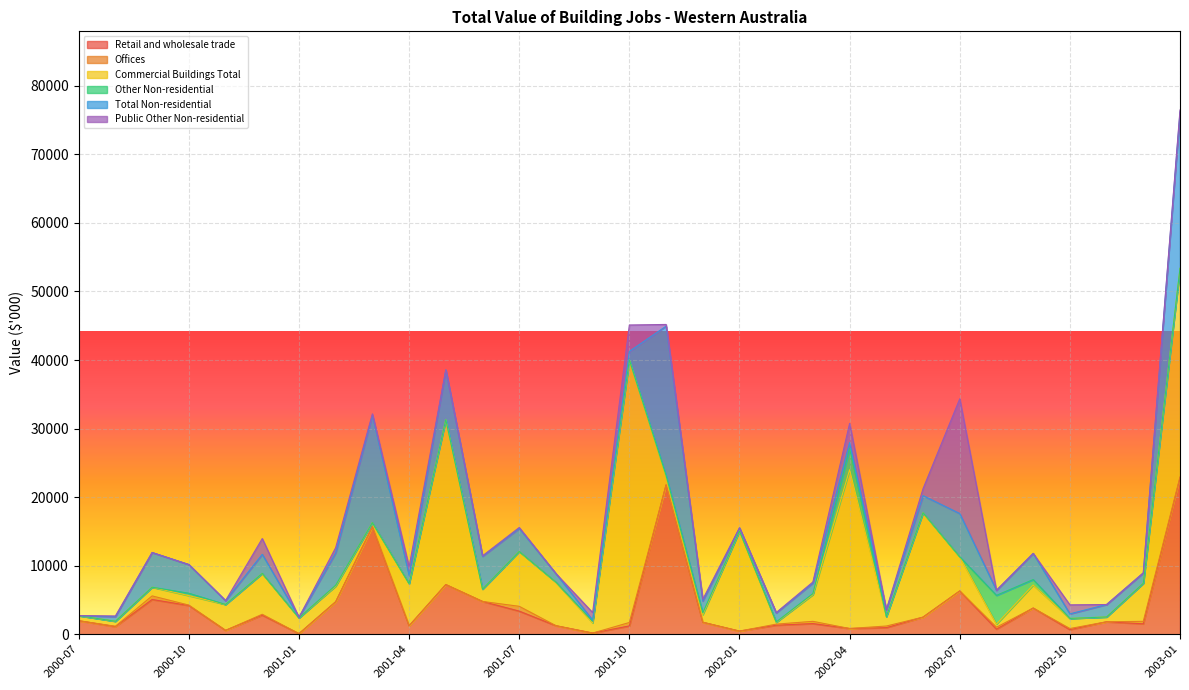

What value does the Retail and wholesale trade series have at 2002-04, to the nearest 10?

830